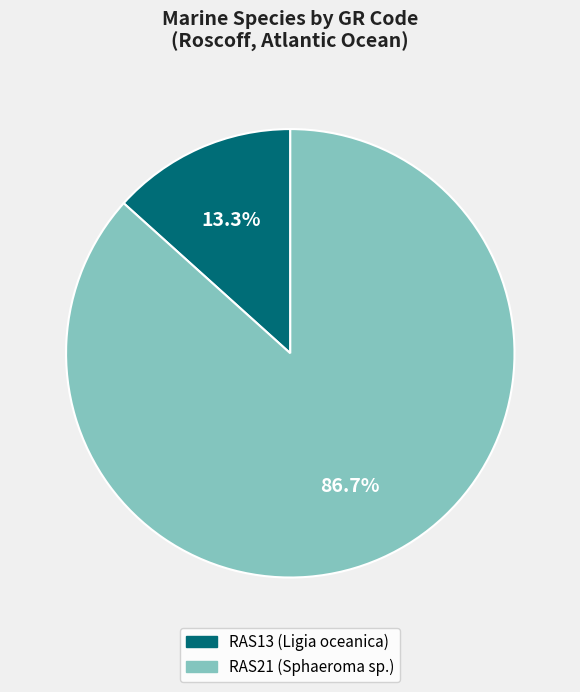

To the nearest percent, what portion does RAS13 (Ligia oceanica) represent?

13%